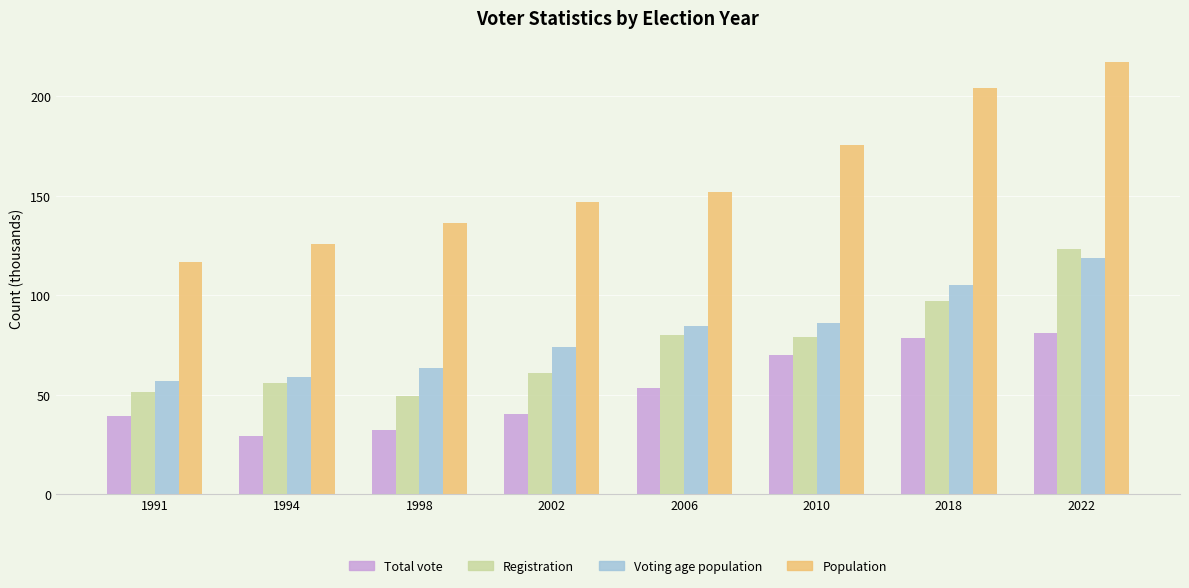

What is the difference between the highest and lowest values at 2006?

98.5